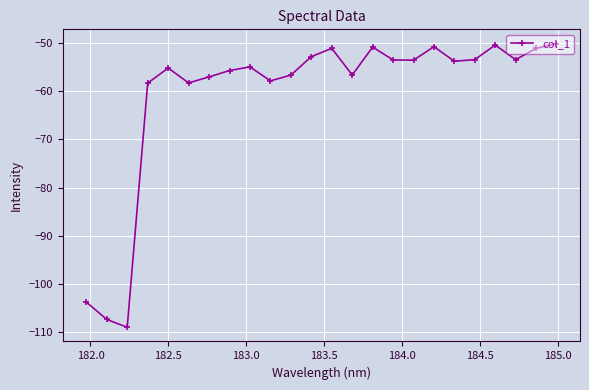

What is the sum of all values?

-1455.2